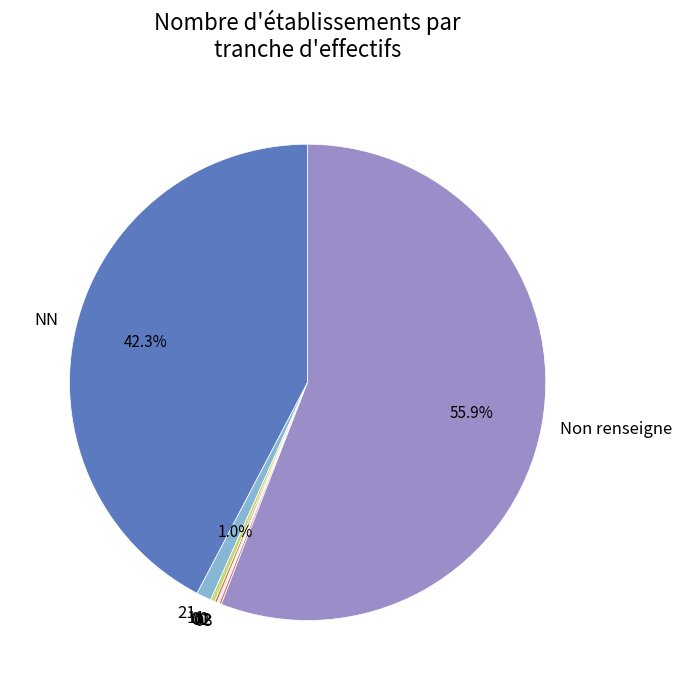

Is there a majority slice in this chart?

Yes